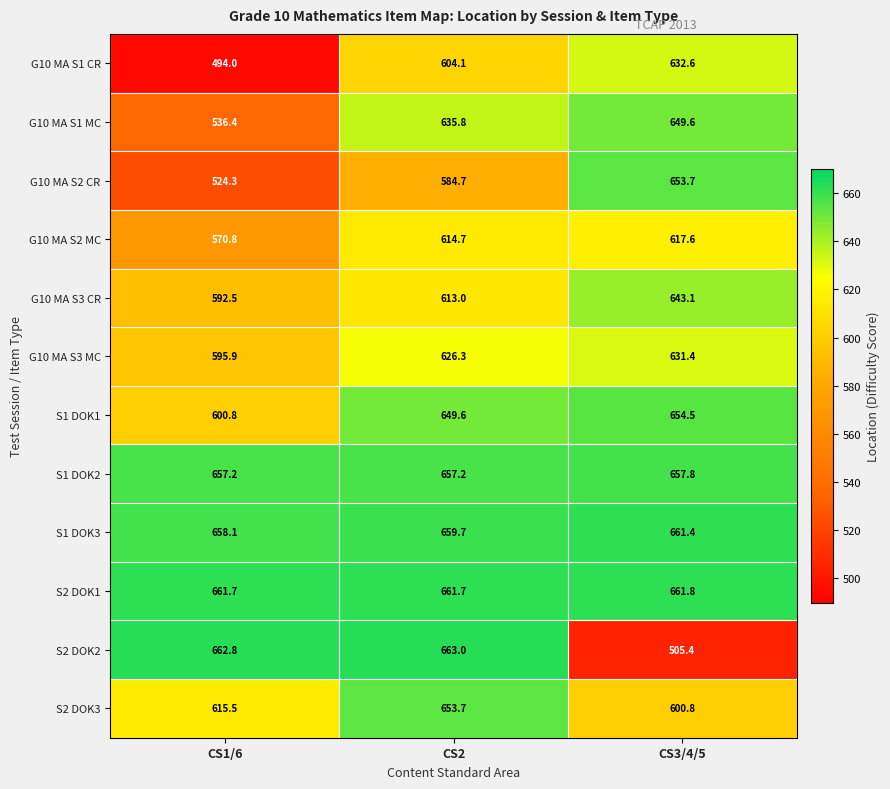

What is the average value of the S2 DOK1 series?

661.7